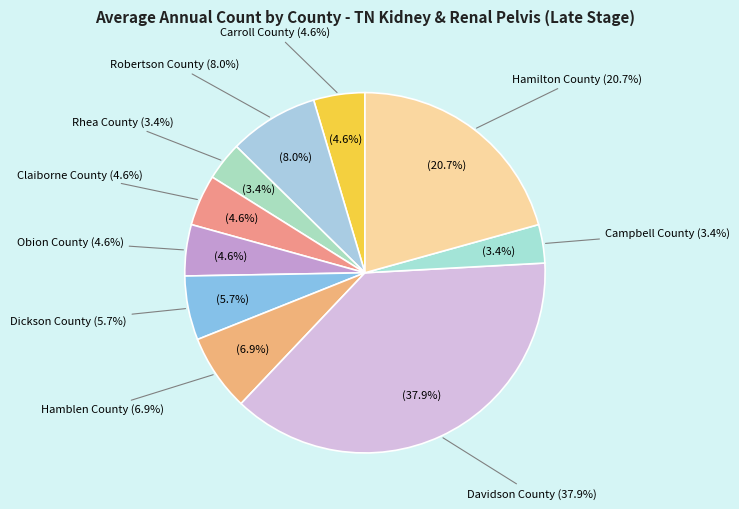

Is there a majority slice in this chart?

No